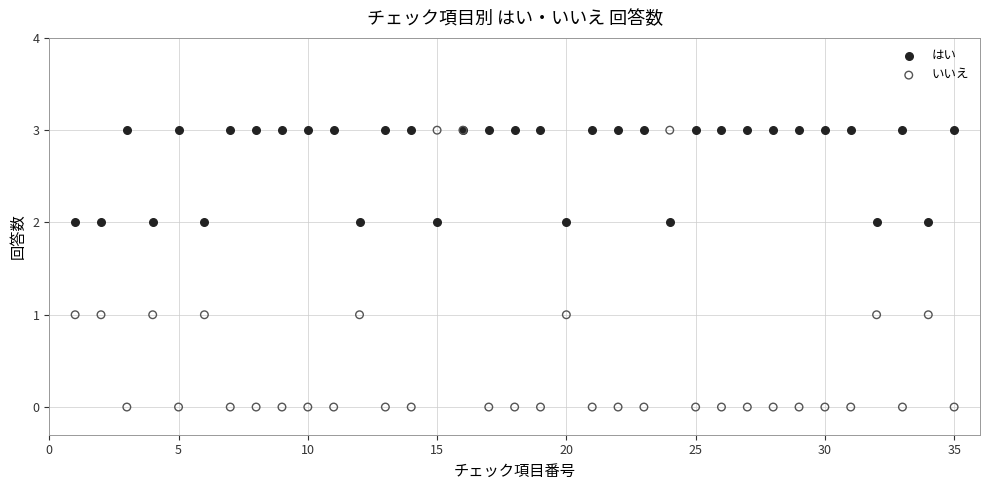

Which series has the largest Y range (max minus min)?

いいえ